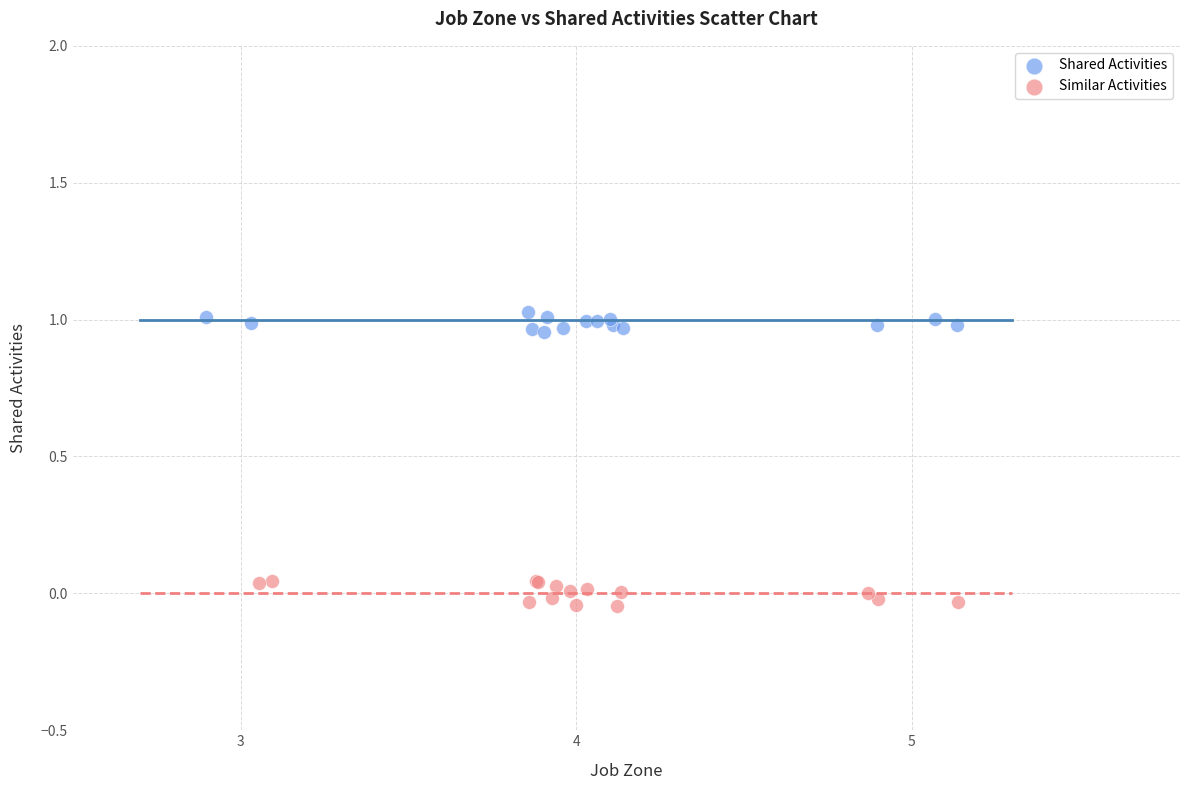

Which series contains the lowest Y value?

Similar Activities